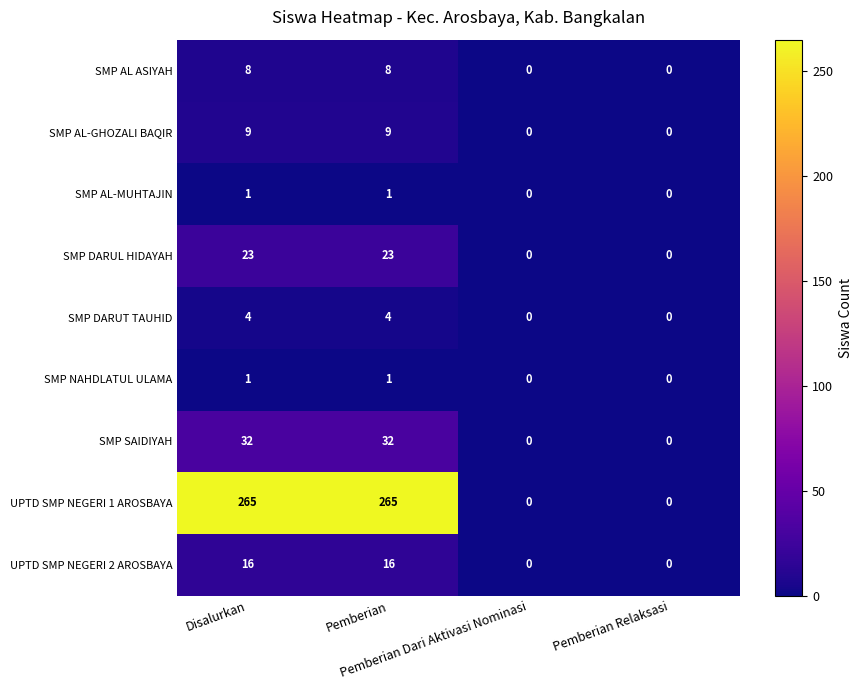

Count the SMP AL-GHOZALI BAQIR values in the range 0 to 9.

4